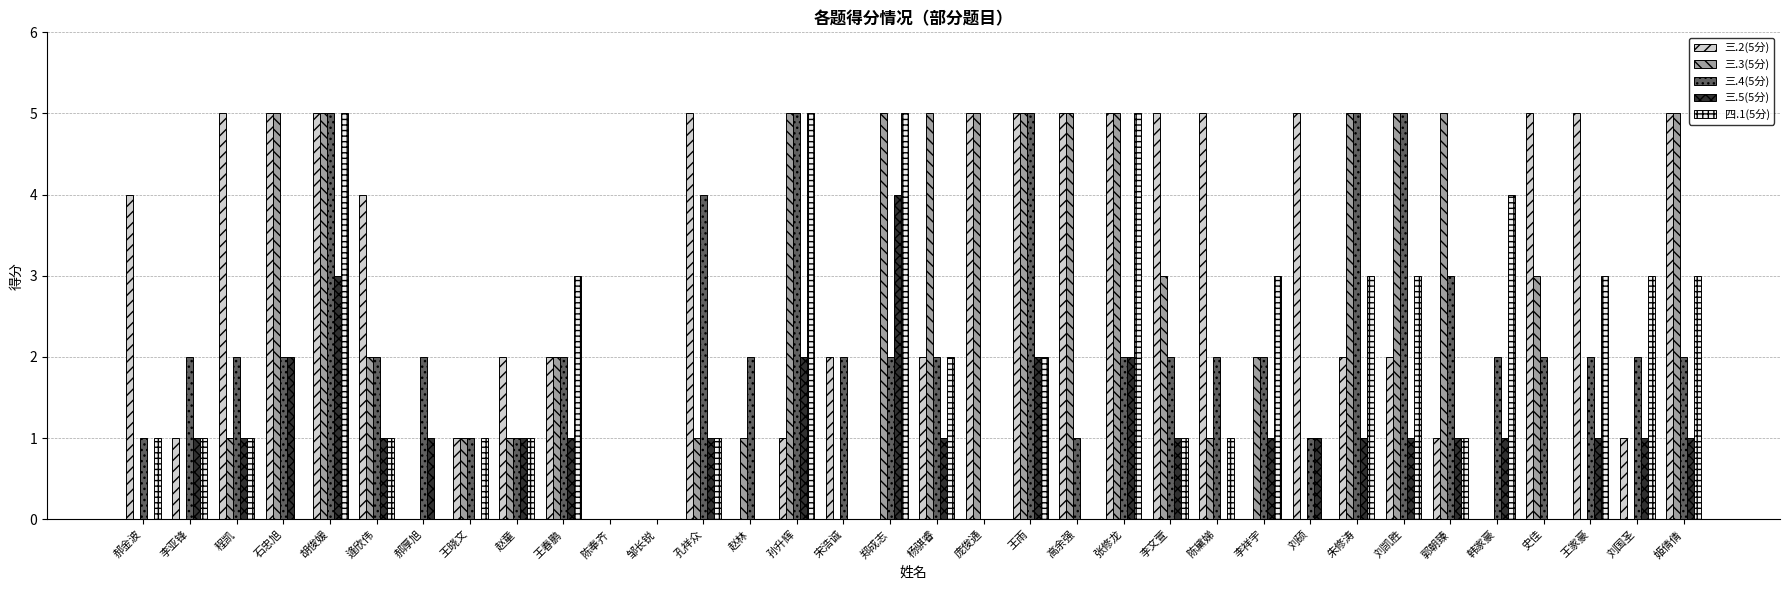

What is the spread (max minus min) of values at 王晓文?

1